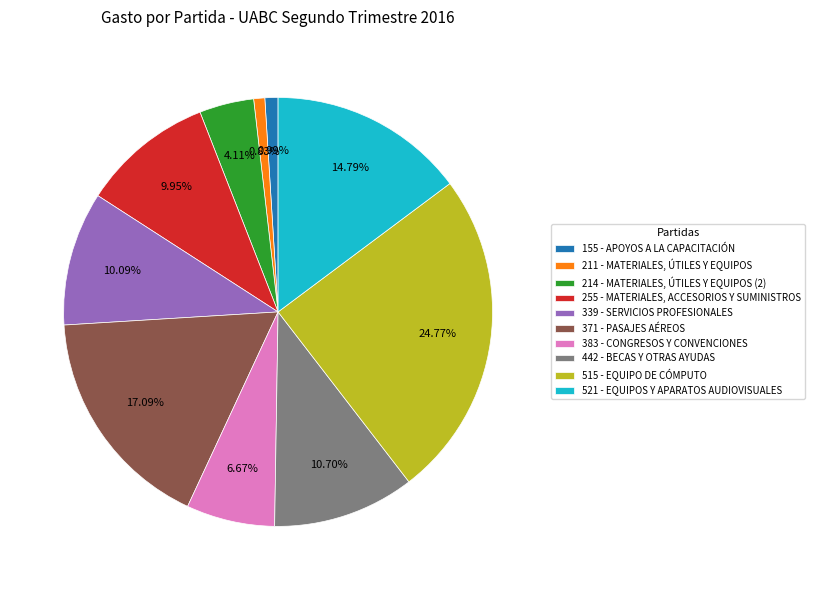

Combined, do 515 - EQUIPO DE CÓMPUTO and 255 - MATERIALES, ACCESORIOS Y SUMINISTROS account for over 50%?

No